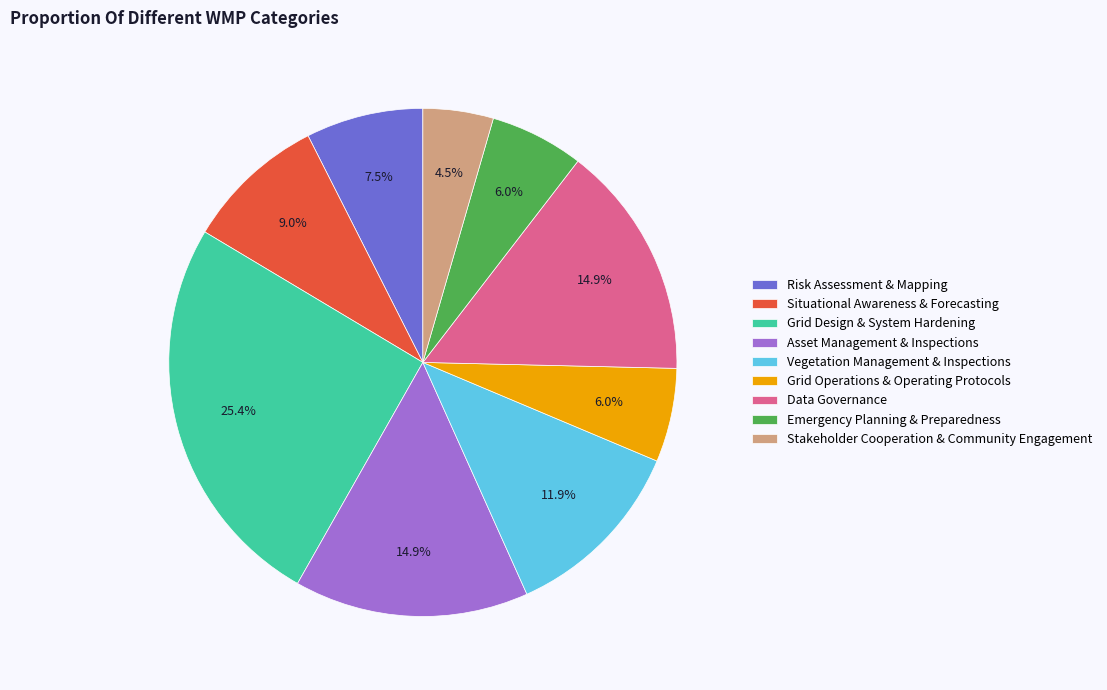

To the nearest percent, what percentage of the pie is Vegetation Management & Inspections?

12%